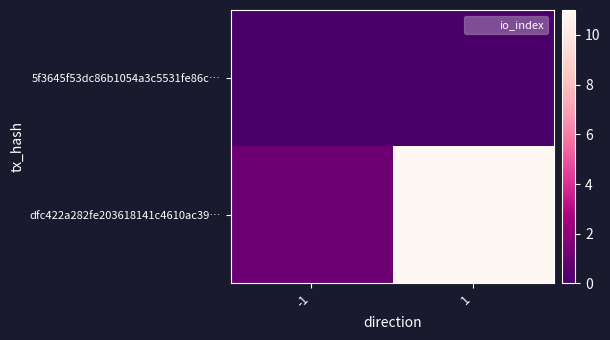

Reading left to right, what are all the values shown in this chart?

5f3645f53dc86b1054a3c5531fe86c…: -1=0	1=0
dfc422a282fe203618141c4610ac39…: -1=1	1=11